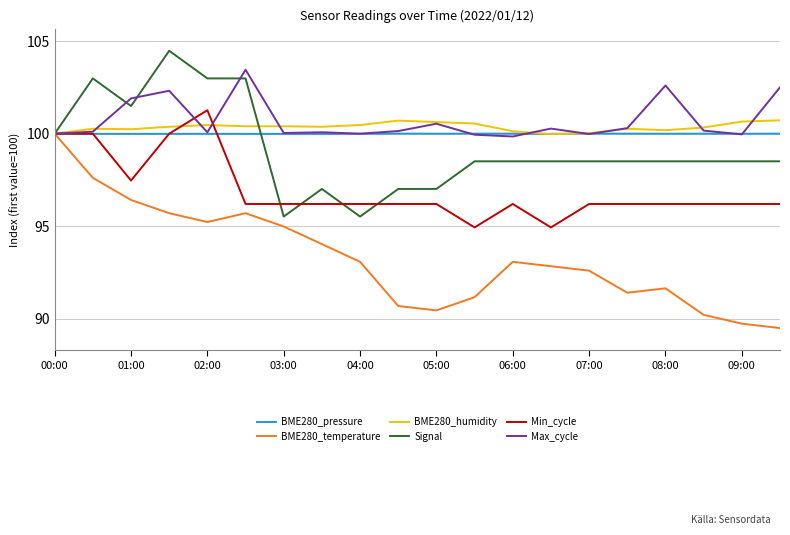

What is the minimum value shown in the chart?

89.5